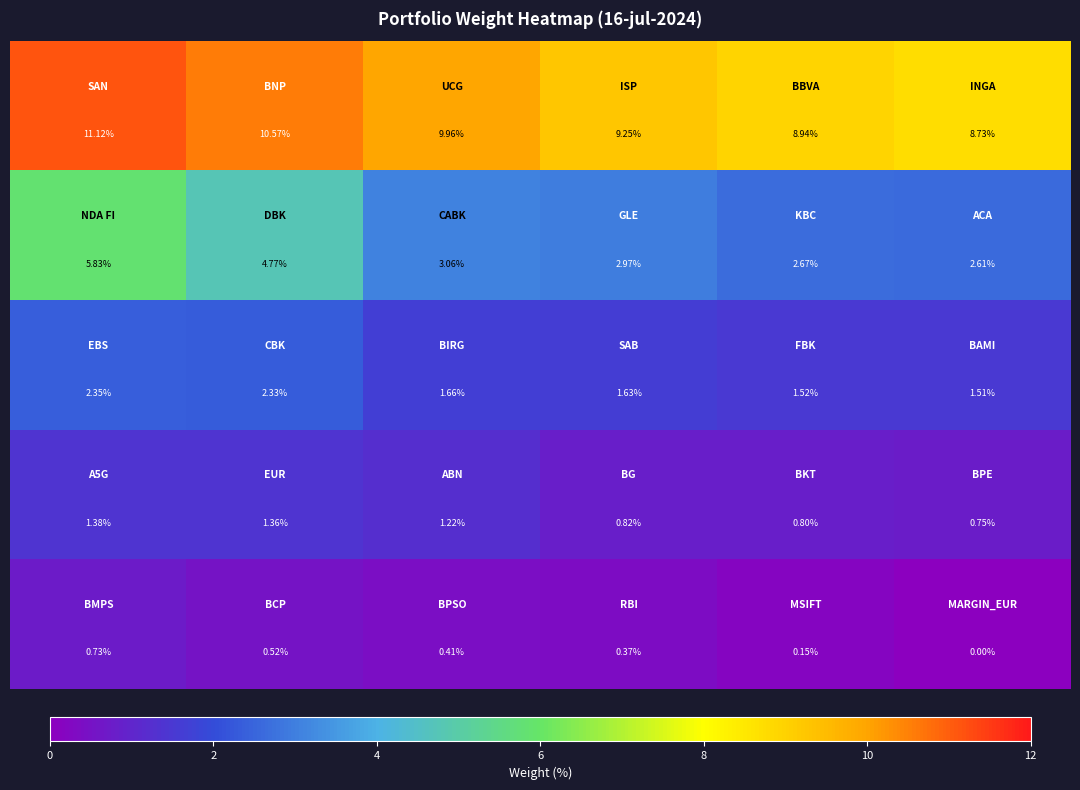

Count the number of data series in this chart.

5